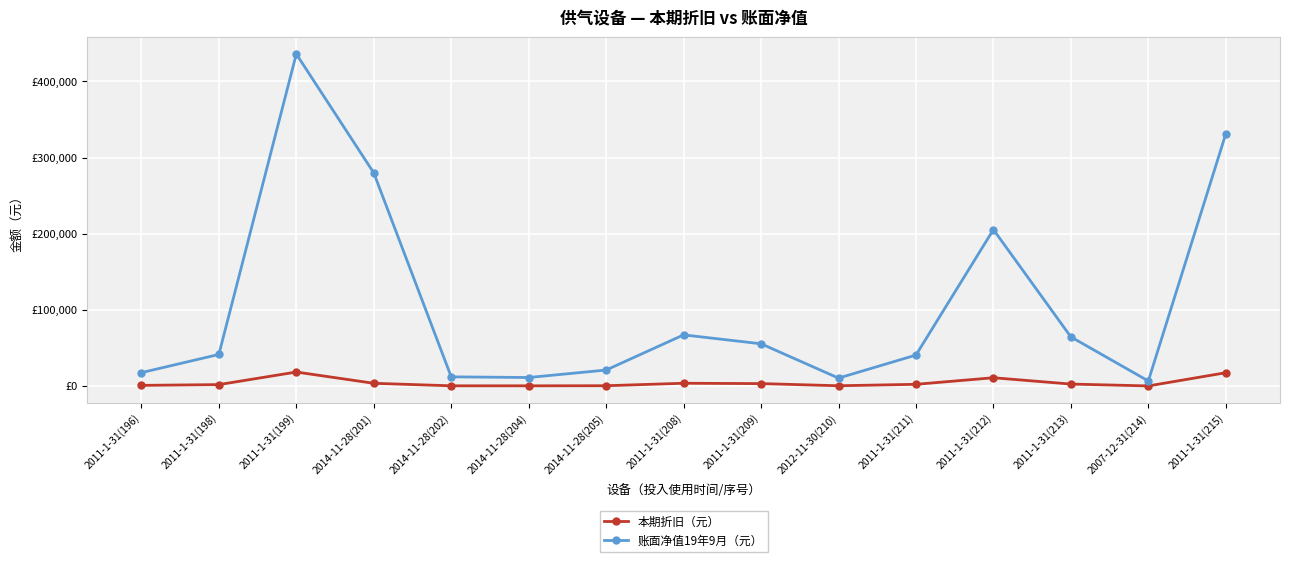

How many interior local valleys does the 本期折旧（元） series have?

3